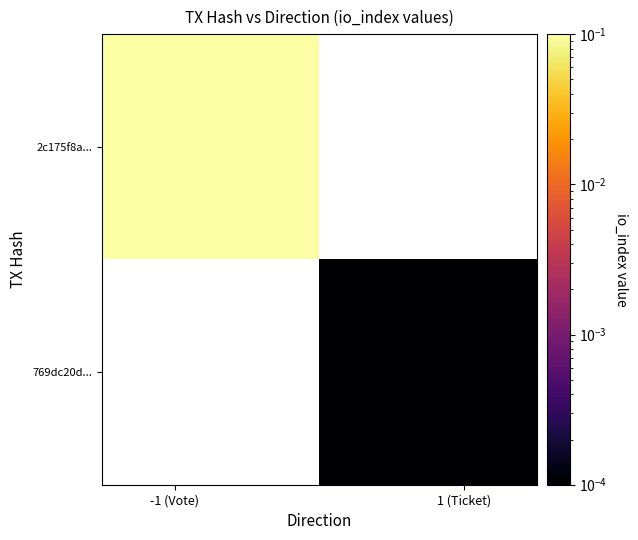

Rank the series by their maximum value, from highest to lowest.

2c175f8a..., 769dc20d...